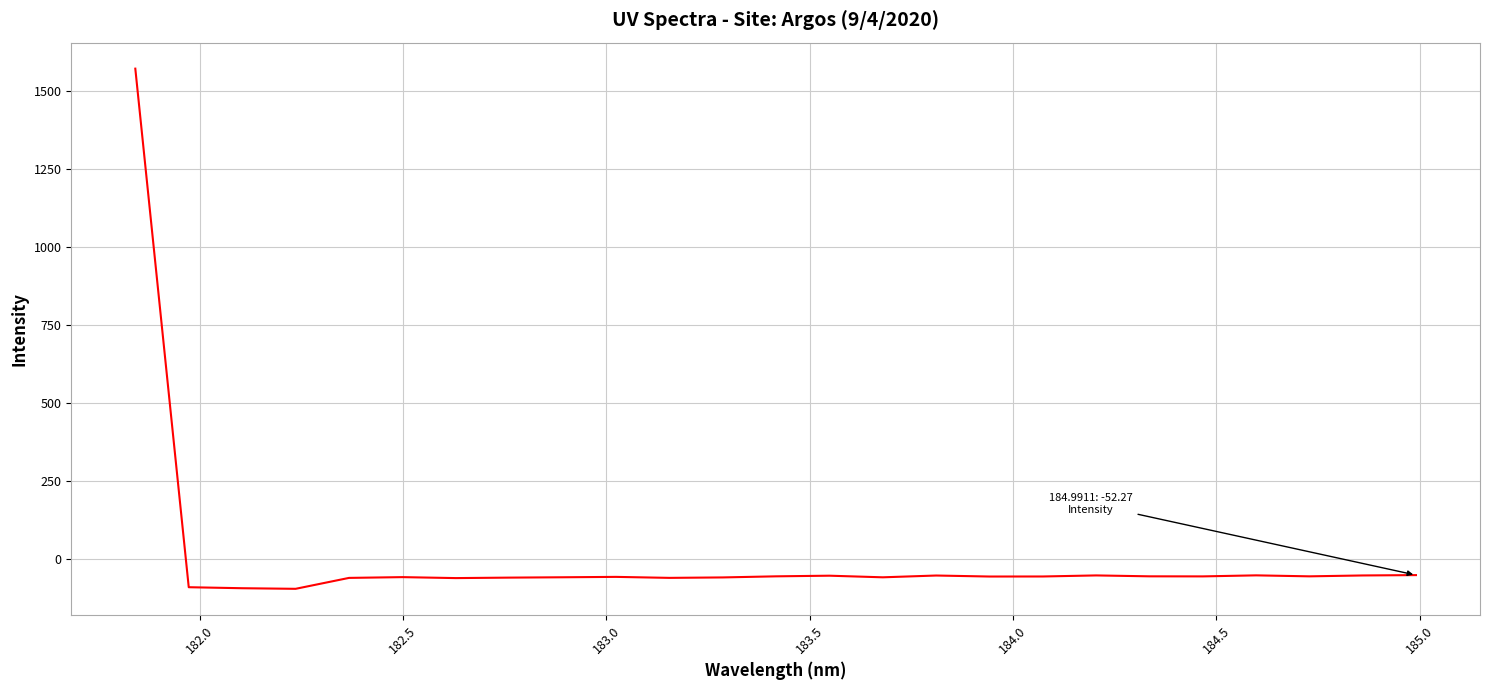

What is the smallest value displayed?

-96.2